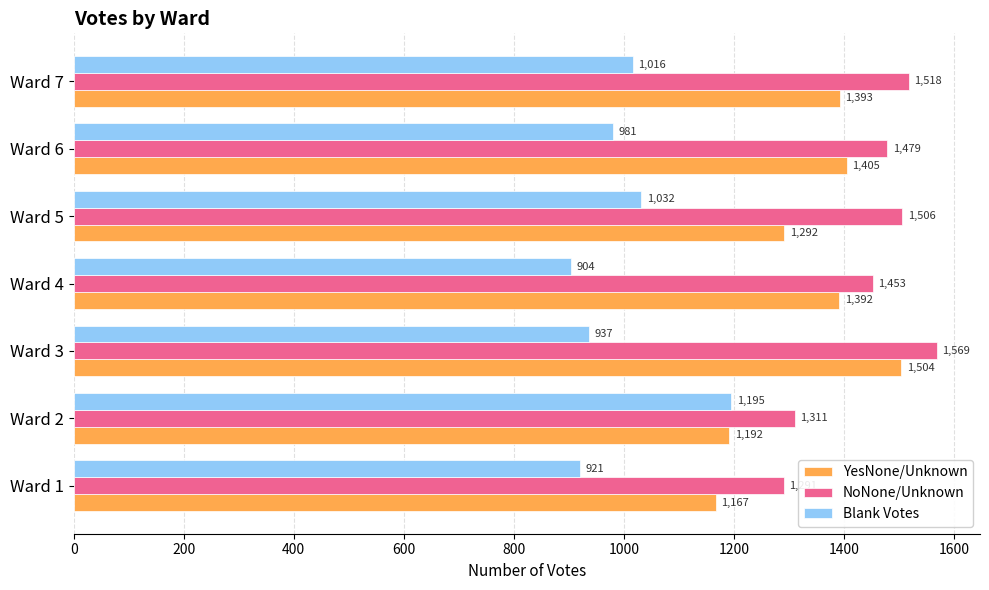

Count the number of categories in the chart.

7